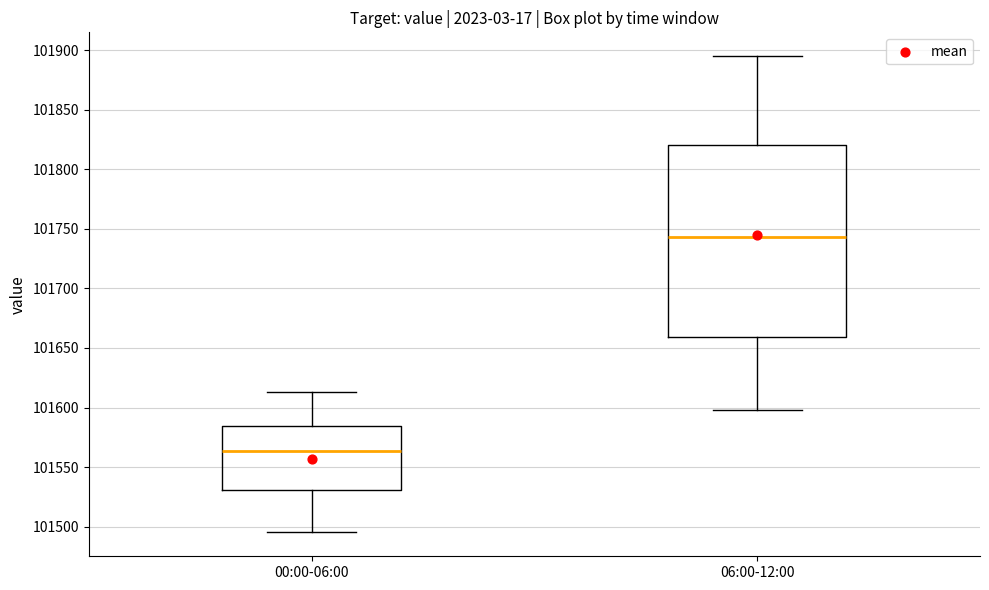

Reading left to right, transcribe this box plot: for each box, give where its median line is, the range the box spans, and where its two whiskers end, as read against the y-axis. The values are not printed on the chart, so give them approximately, as read against the axis.

00:00-06:00: median 101565, box 101530 to 101585, whiskers 101495 to 101615
06:00-12:00: median 101745, box 101660 to 101820, whiskers 101600 to 101895